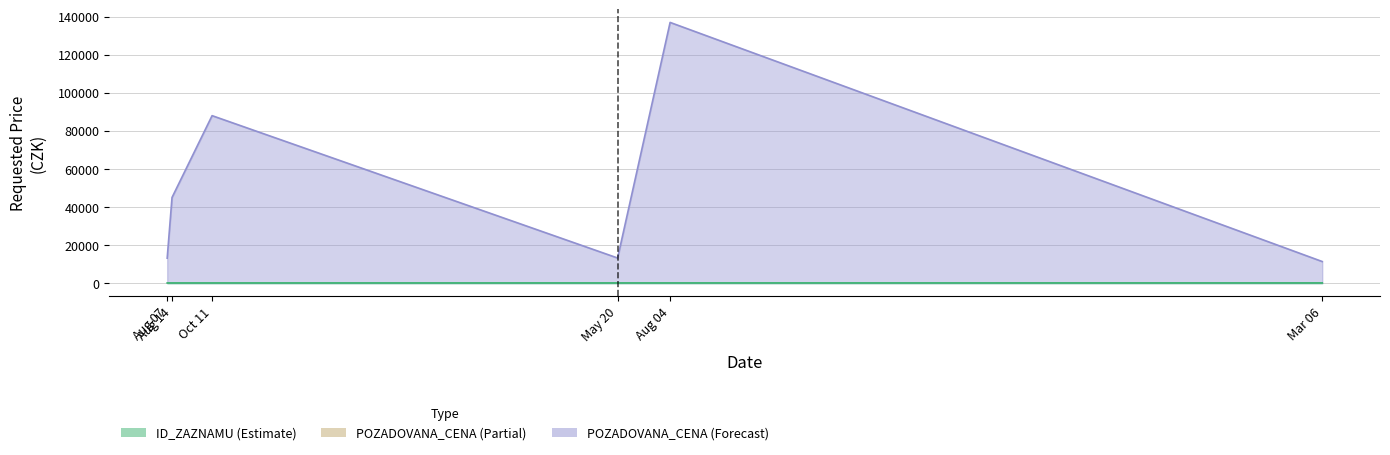

How many interior local valleys does the POZADOVANA_CENA series have?

1